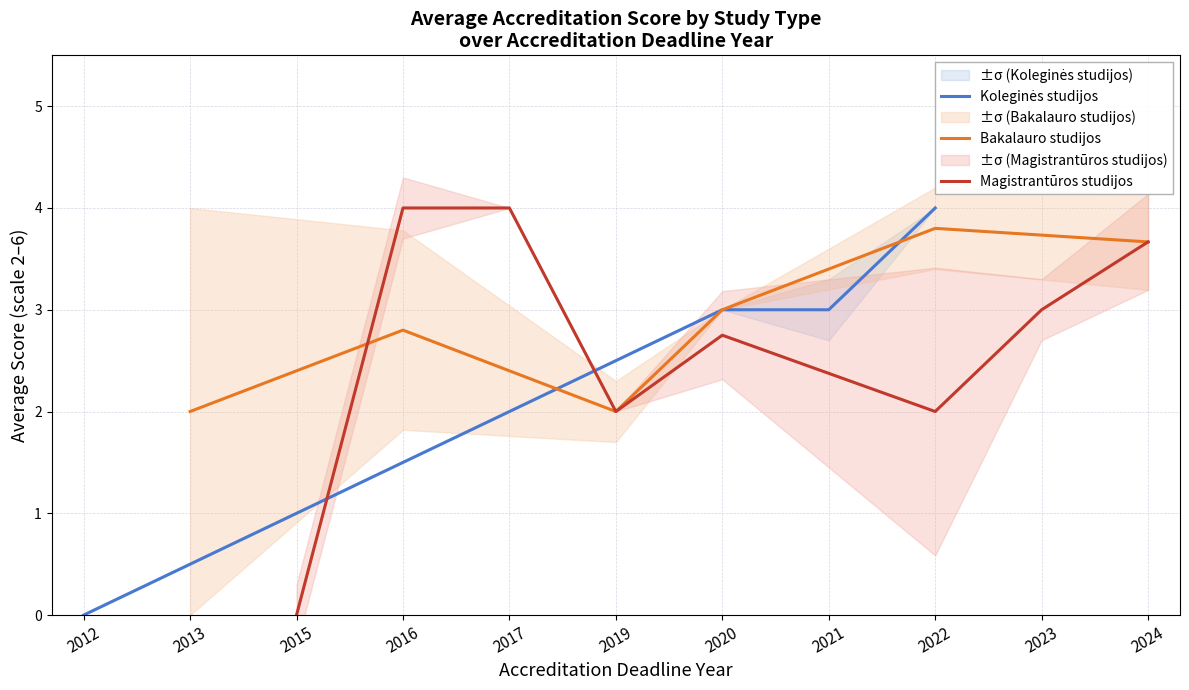

The Bakalauro studijos series shows 3.0 at 2020. True or false?

True